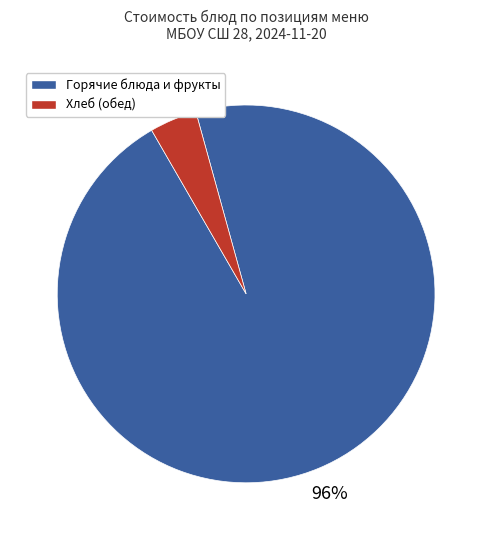

Is there a majority slice in this chart?

Yes